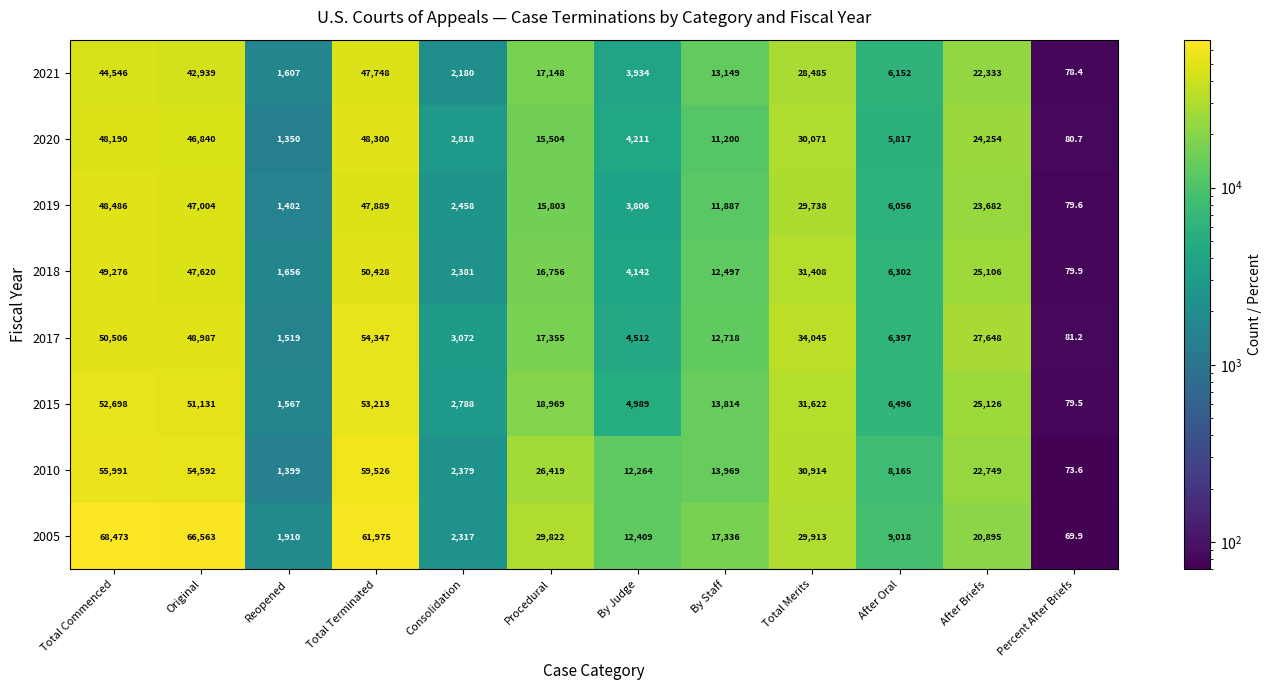

Count the number of data series in this chart.

8